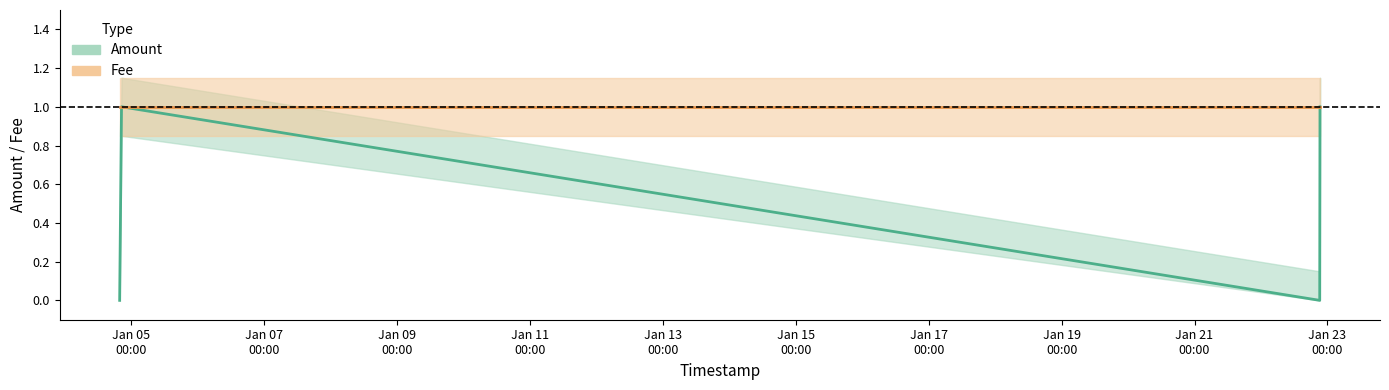

Reading left to right, extract all data points from this chart.

Amount: 0.0	1.0	0.0	1.0
Fee: 1.0	1.0	1.0	1.0
Amount_upper: 0.1	1.1	0.1	1.1
Amount_lower: 0.0	0.8	0.0	0.8
Fee_upper: 1.1	1.1	1.1	1.1
Fee_lower: 0.8	0.8	0.8	0.8